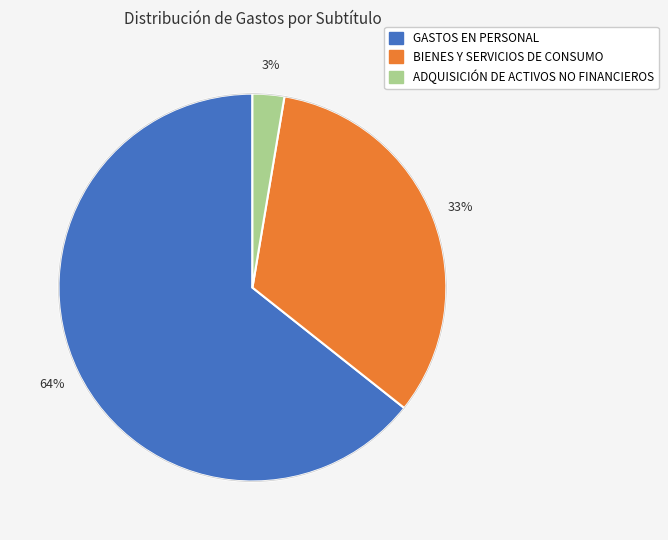

Between ADQUISICIÓN DE ACTIVOS NO FINANCIEROS and BIENES Y SERVICIOS DE CONSUMO, which is larger?

BIENES Y SERVICIOS DE CONSUMO